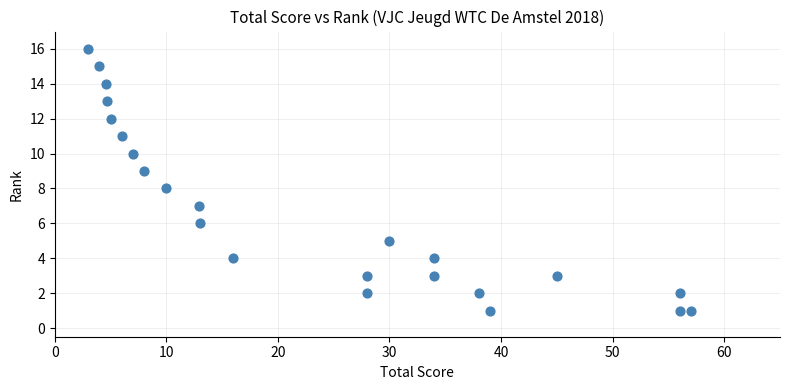

What is the range of Y values (max minus min)?

15